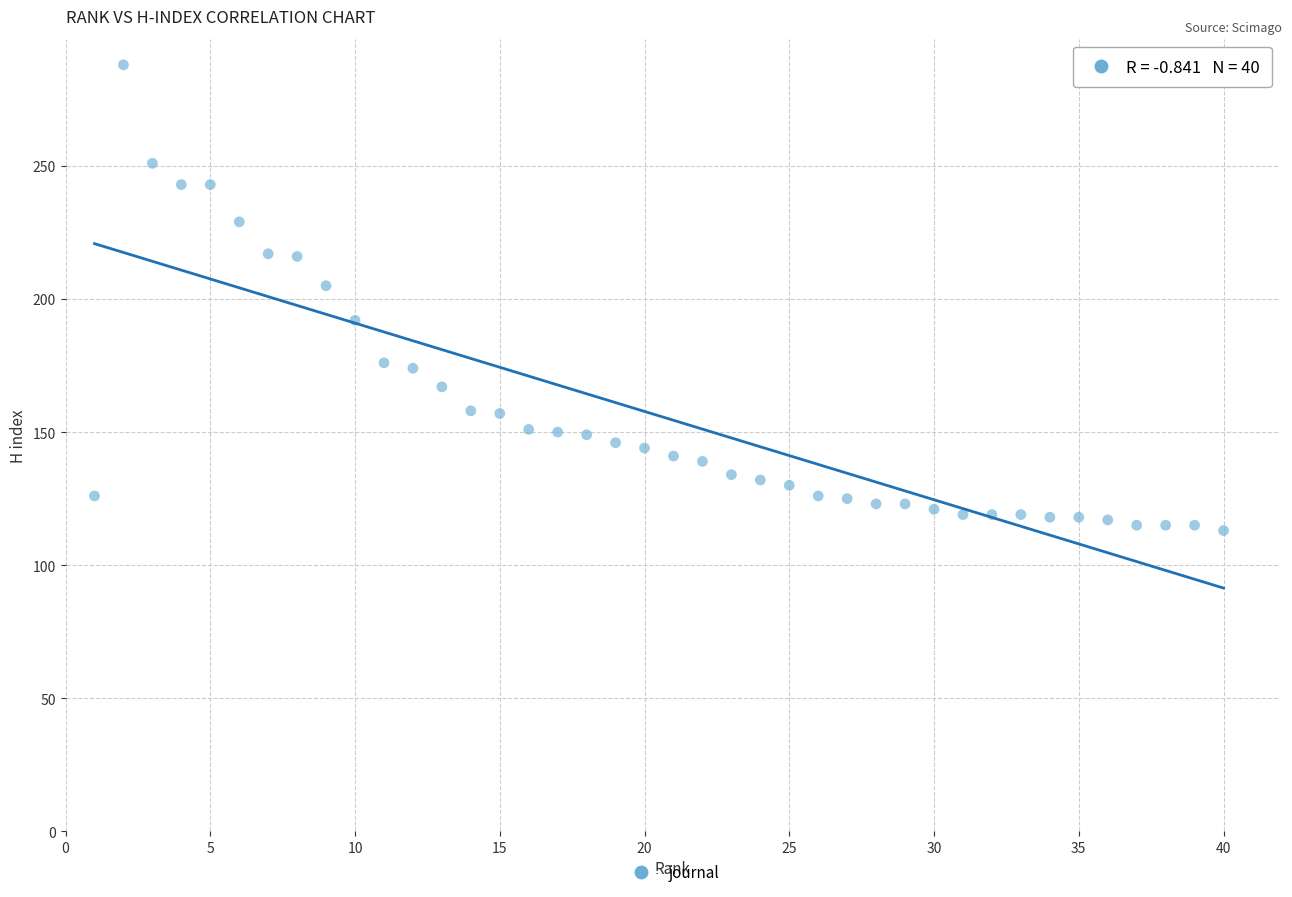

What Y value in the scatter plot is closest to 200?

205